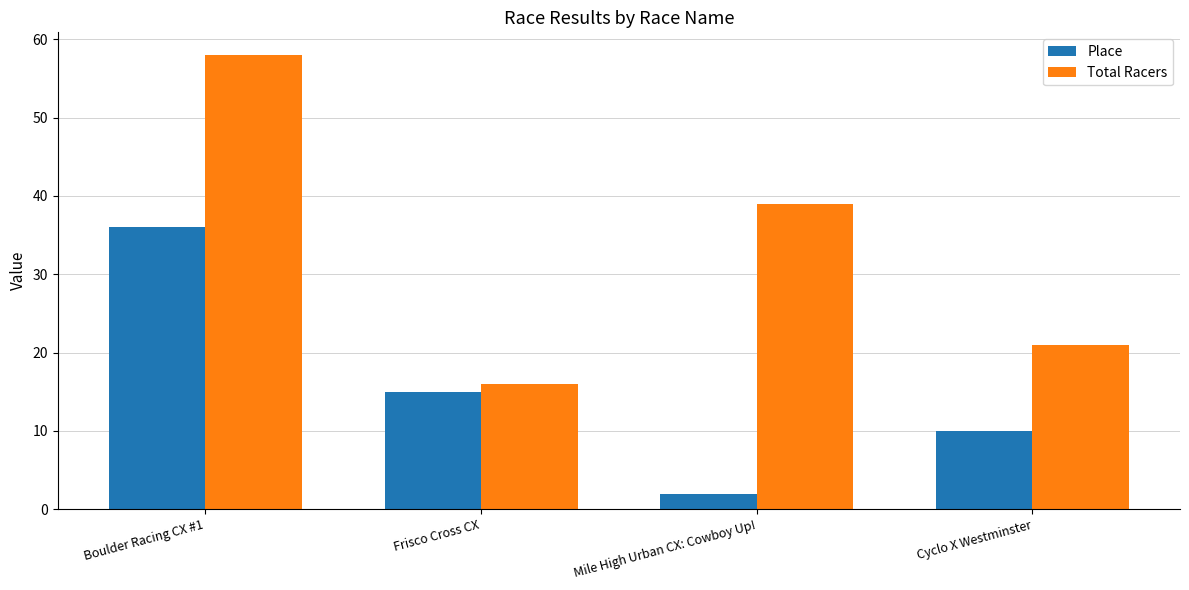

What is the label of the 3rd bar from the left?

Mile High Urban CX: Cowboy Up!